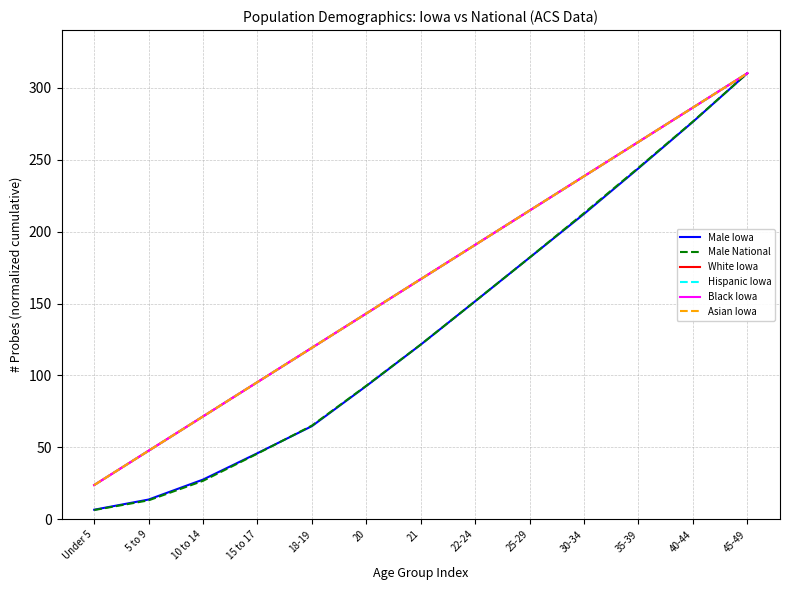

Is this an area chart (filled region under the line)?

No